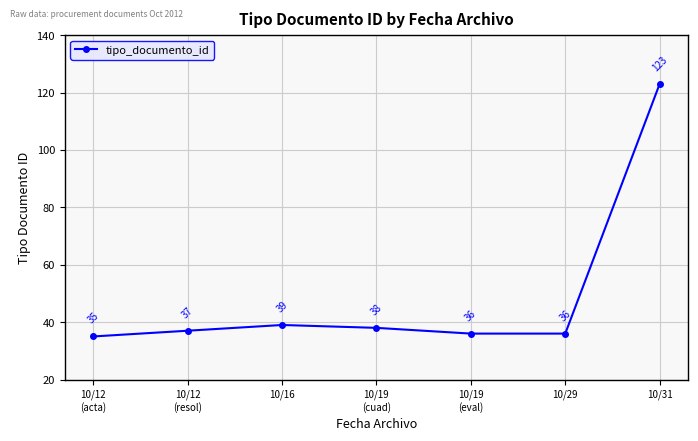

What is the difference between the maximum and minimum values?

88